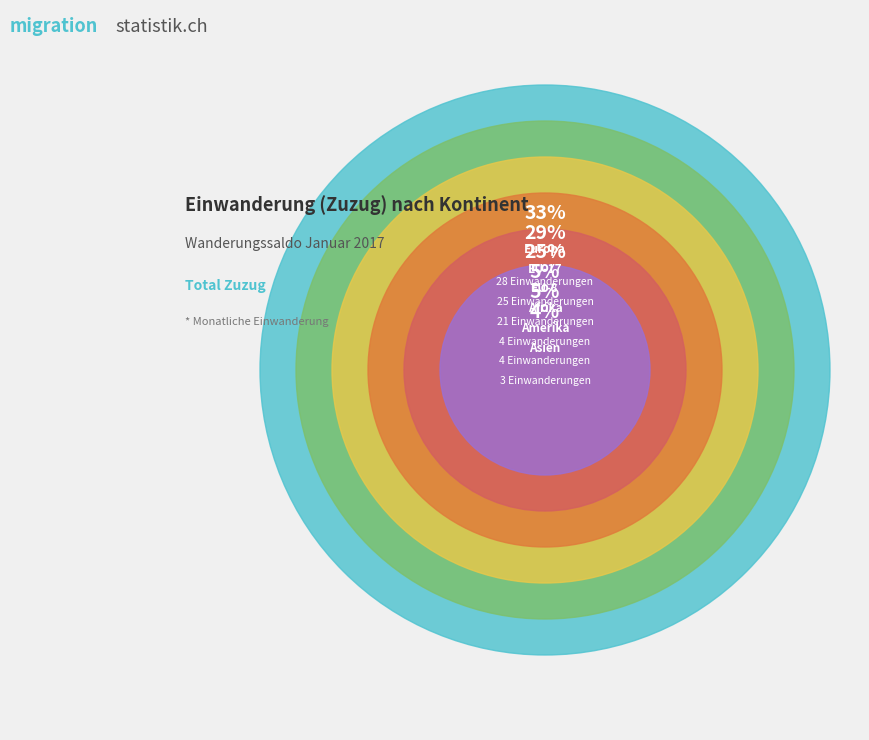

Does Asien represent more than half of the total?

No